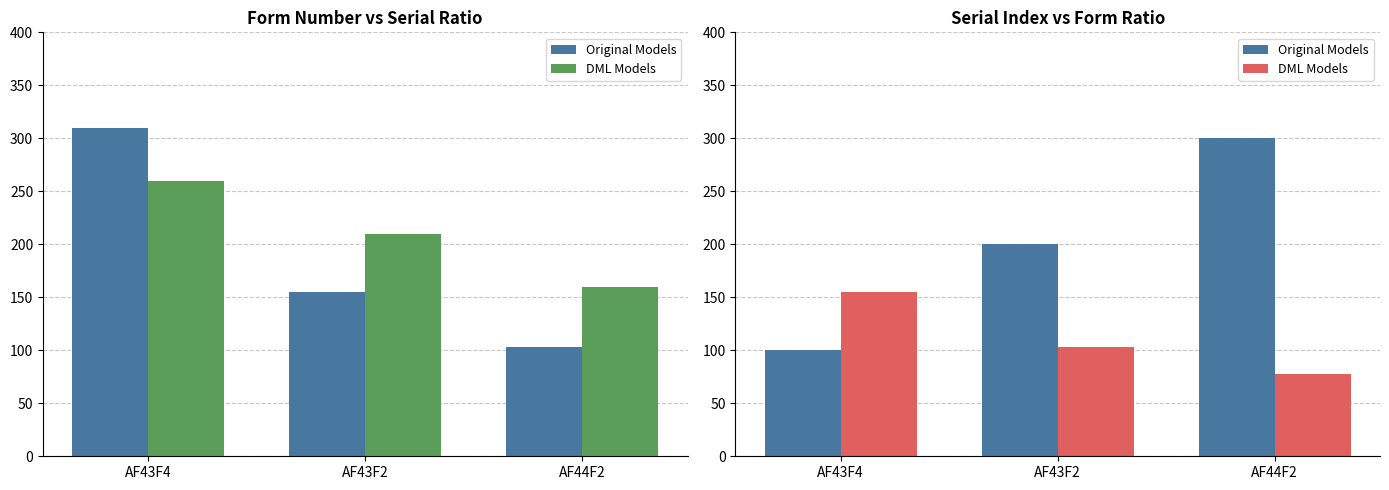

What is the label of the 3rd bar from the left?

AF44F2